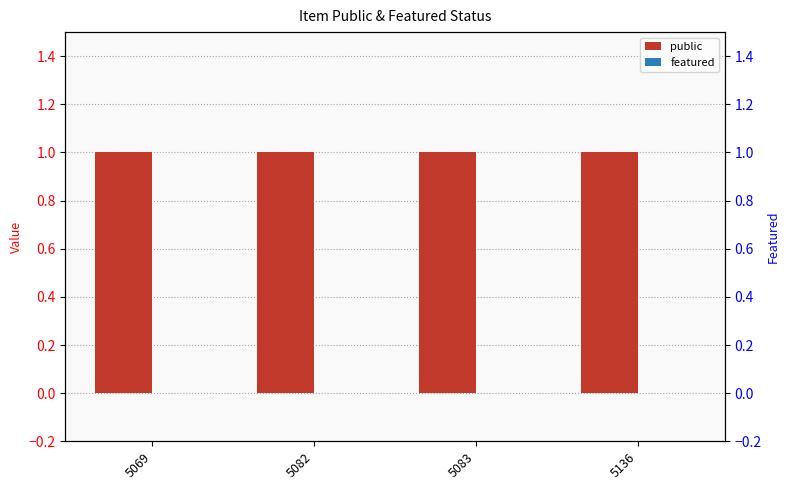

Count the number of categories in the chart.

4